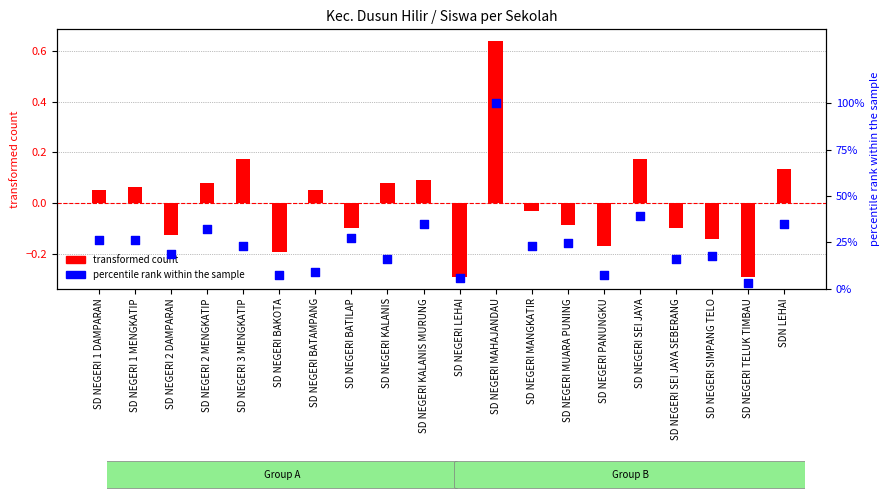

What are all the series names shown in the legend?

transformed count, percentile rank within the sample